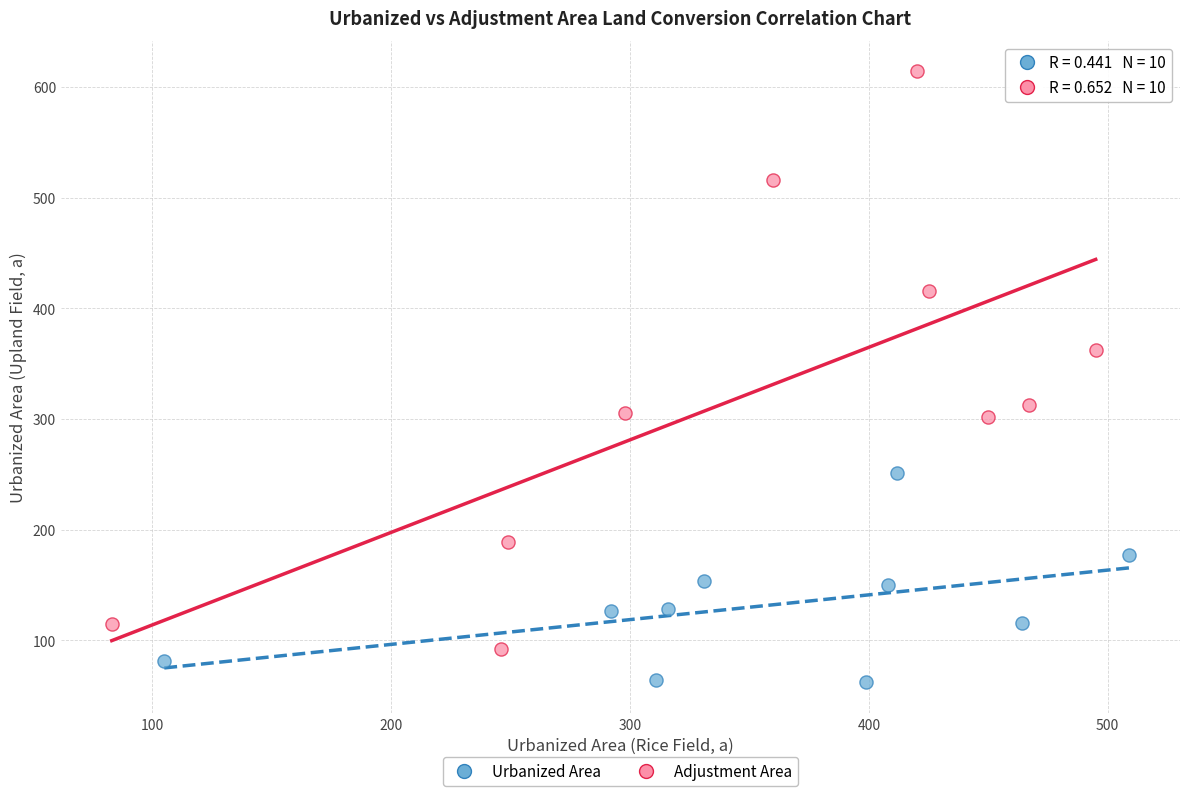

Which series has the largest Y range (max minus min)?

Adjustment Area